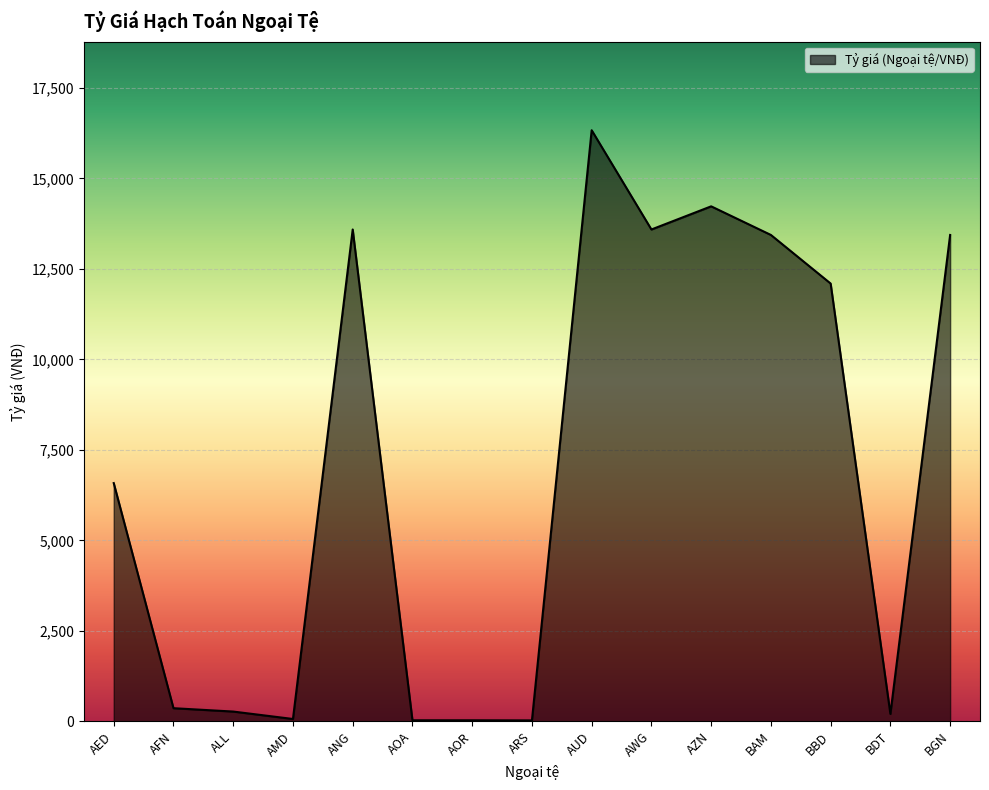

What is the average value?

6951